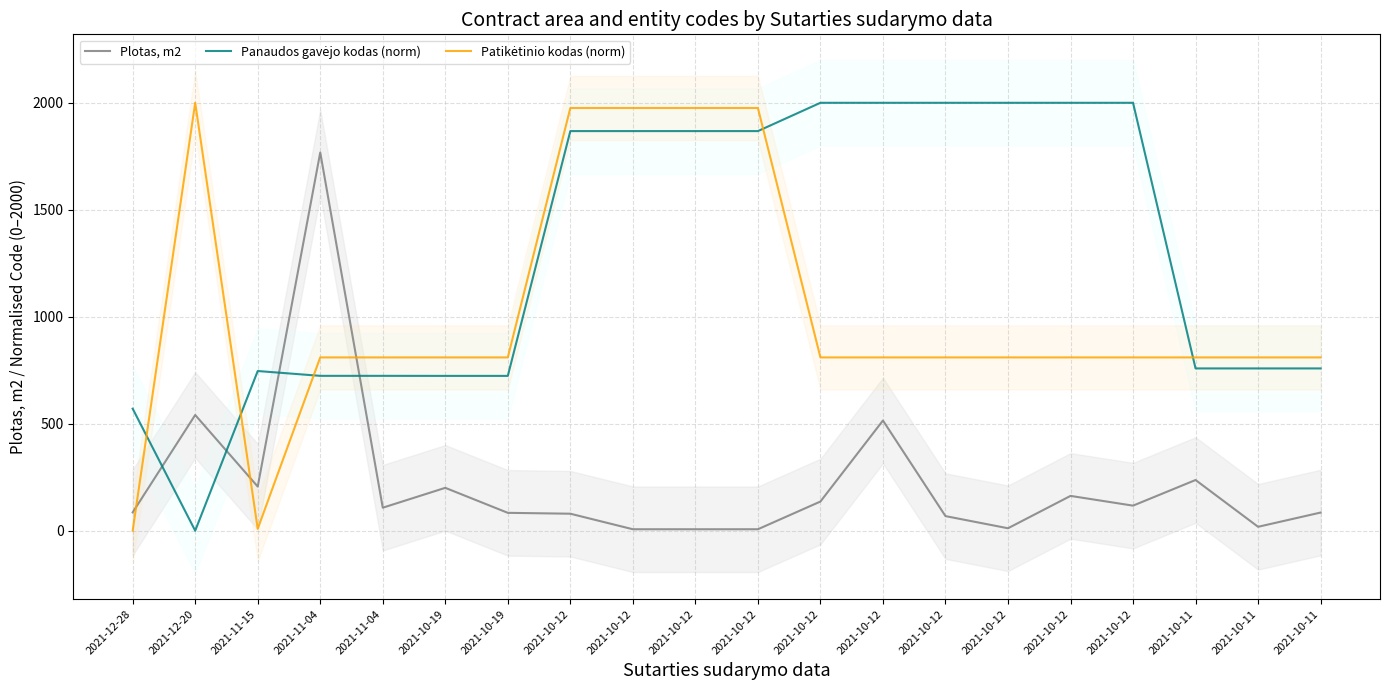

What is the greatest value displayed?

2000.0